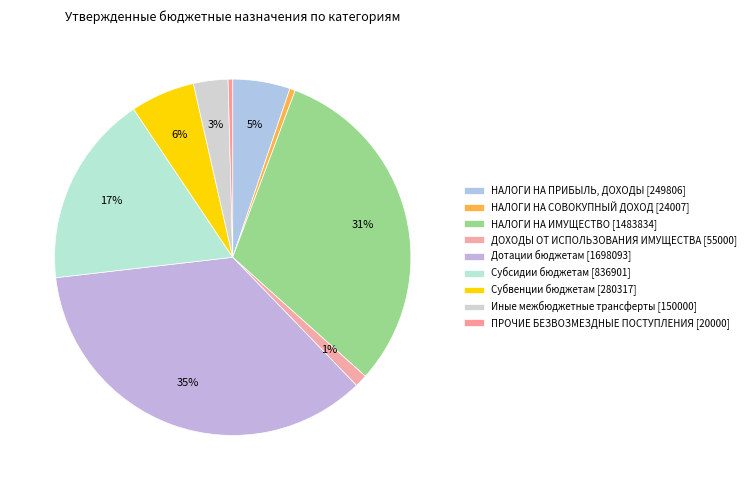

To the nearest percent, what is the difference between the НАЛОГИ НА ИМУЩЕСТВО [1483834] and Субвенции бюджетам [280317] slice percentages?

25%